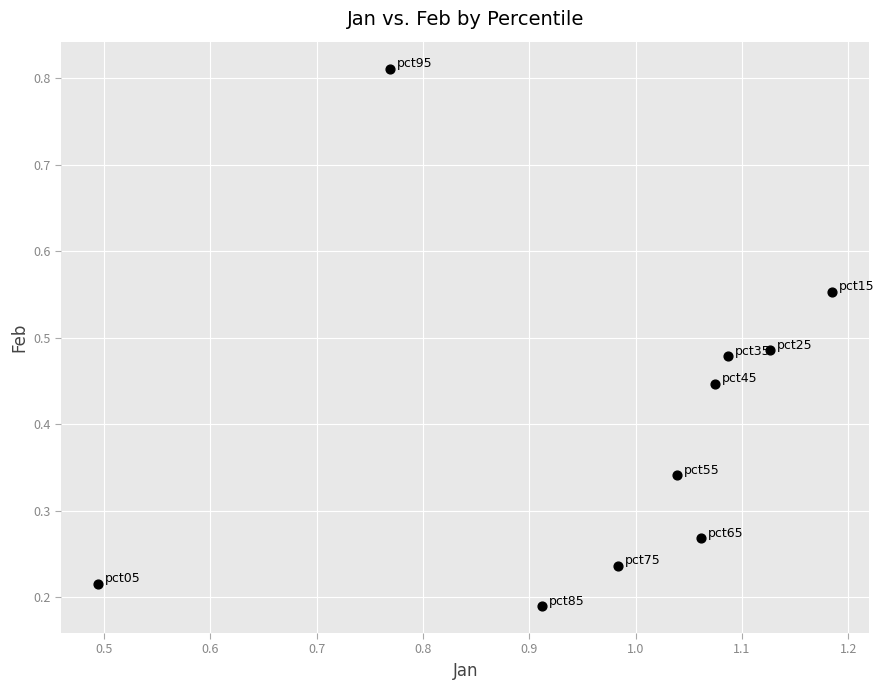

What is the average X value?

1.0